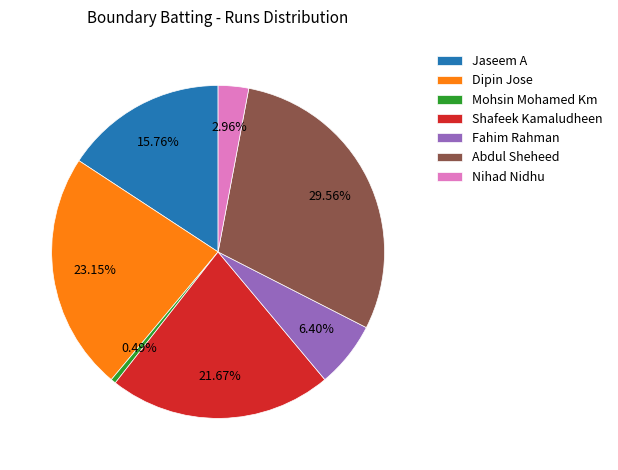

To the nearest percent, what percentage of the pie is Jaseem A?

16%